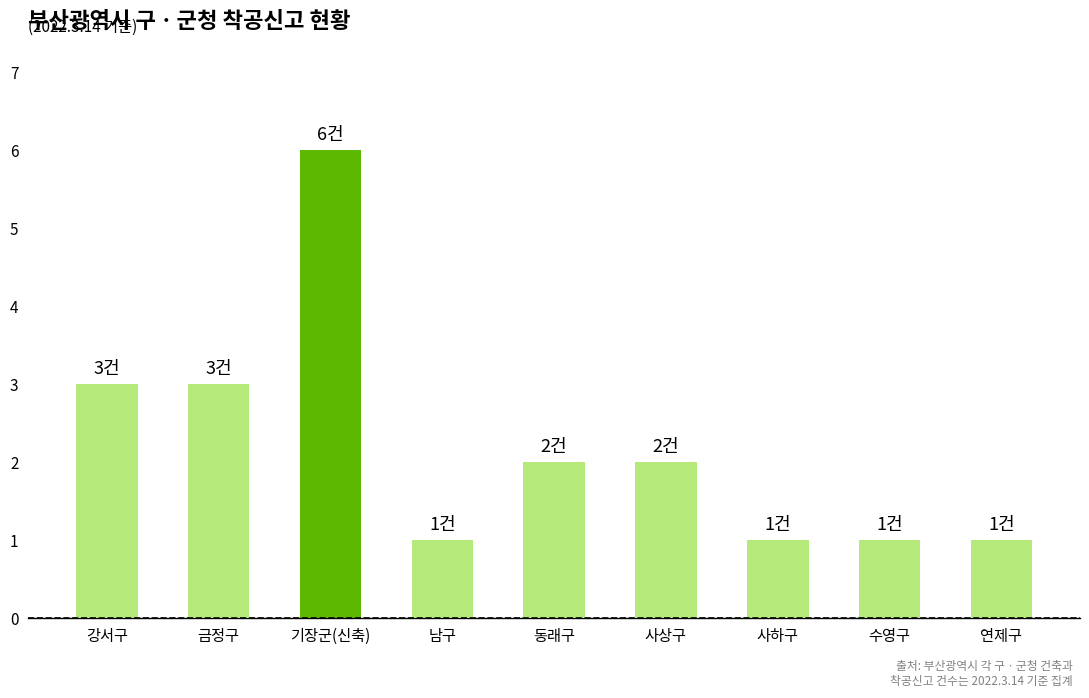

What is the average value?

2